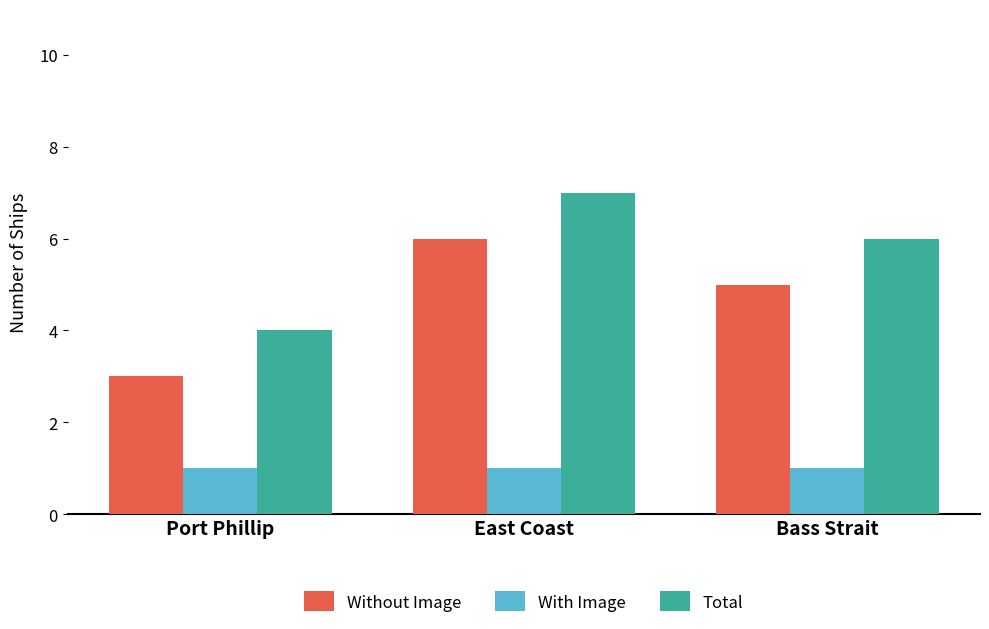

What is the average value of the Total series?

6